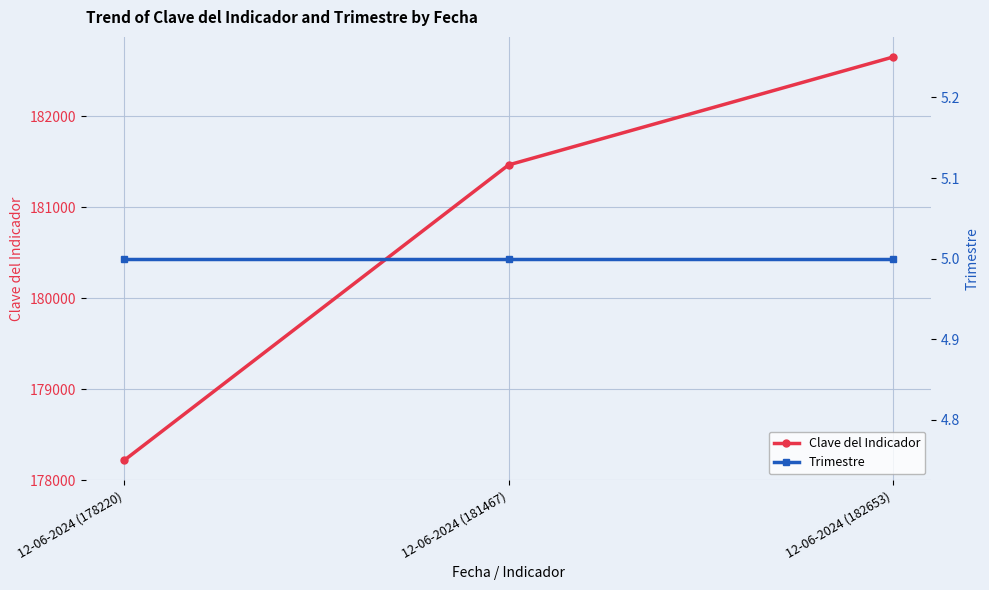

How many series are shown in this chart?

2